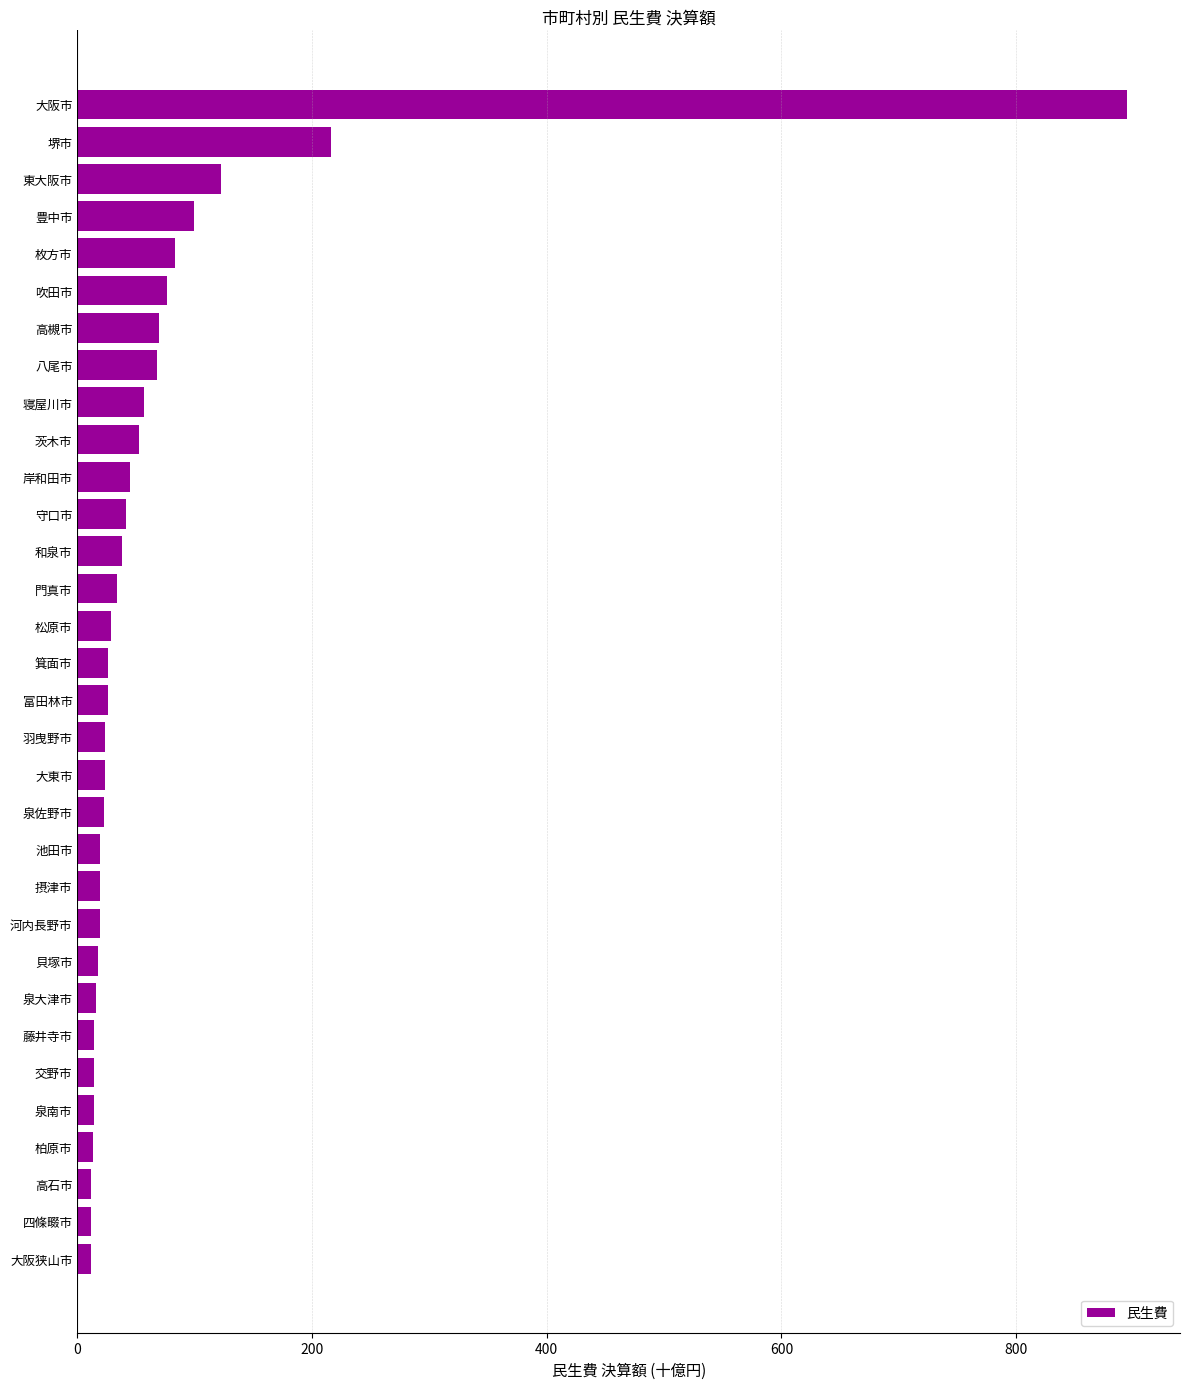

What value does the data have at 池田市?

19.5